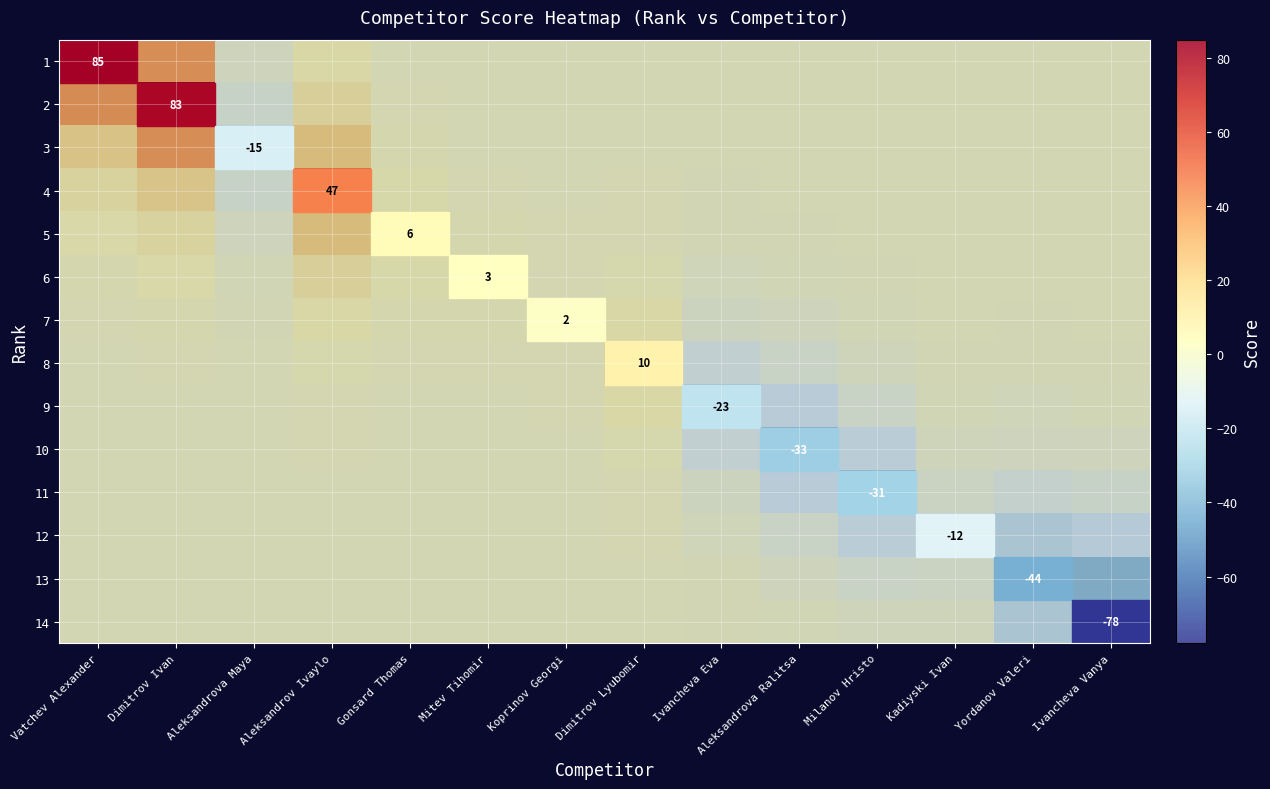

Which category has the lowest value across all series?

Ivancheva Vanya